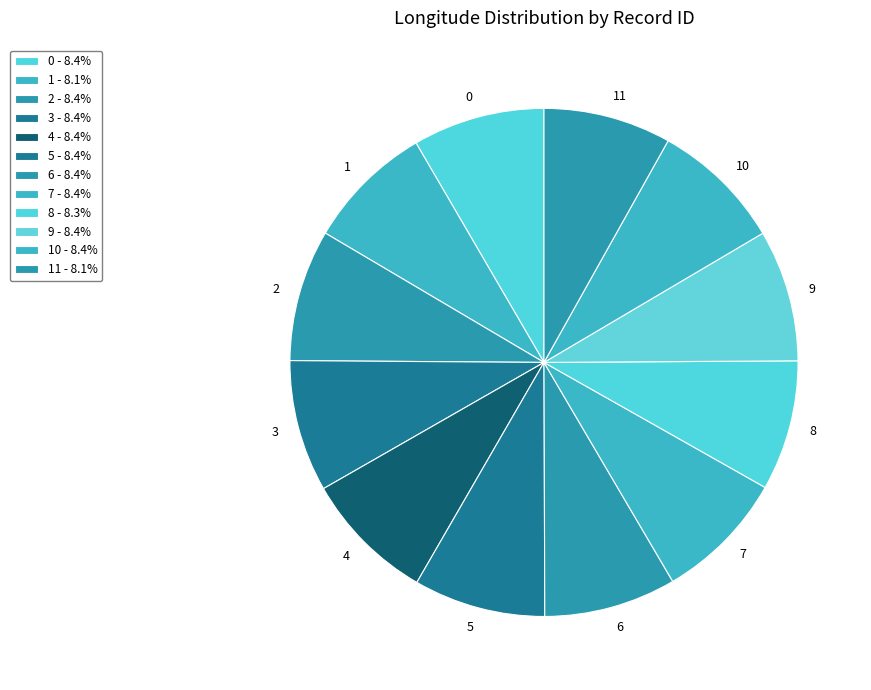

Combined, do 11 and 7 account for over 50%?

No